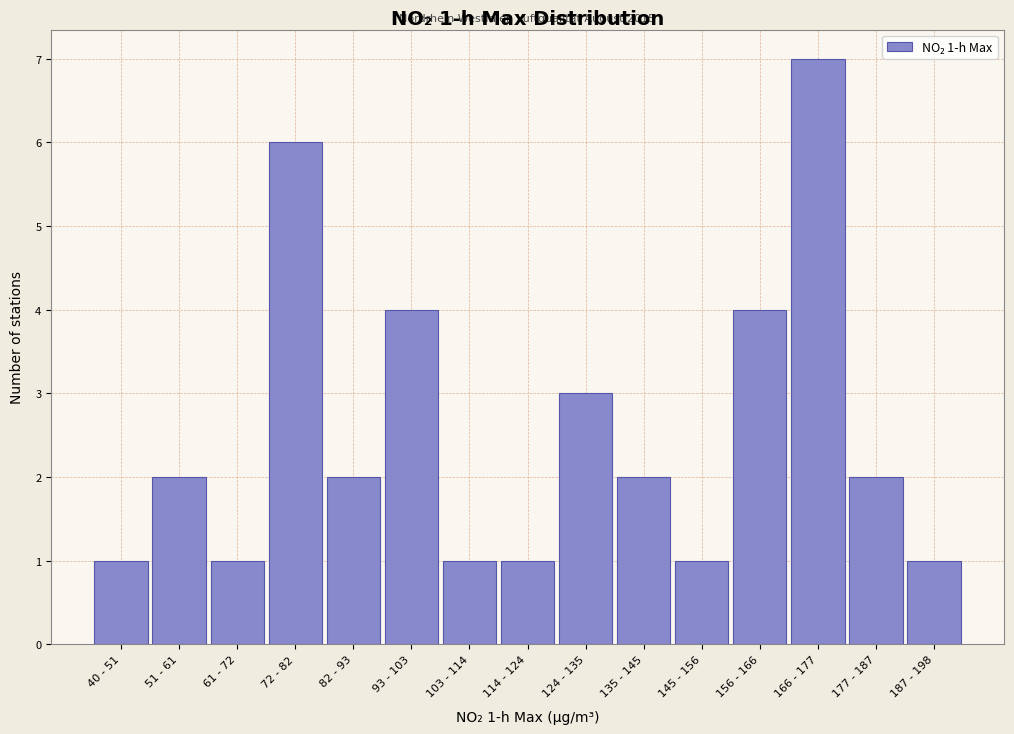

Reading right to left, extract all data points from this chart.

1	2	7	4	1	2	3	1	1	4	2	6	1	2	1